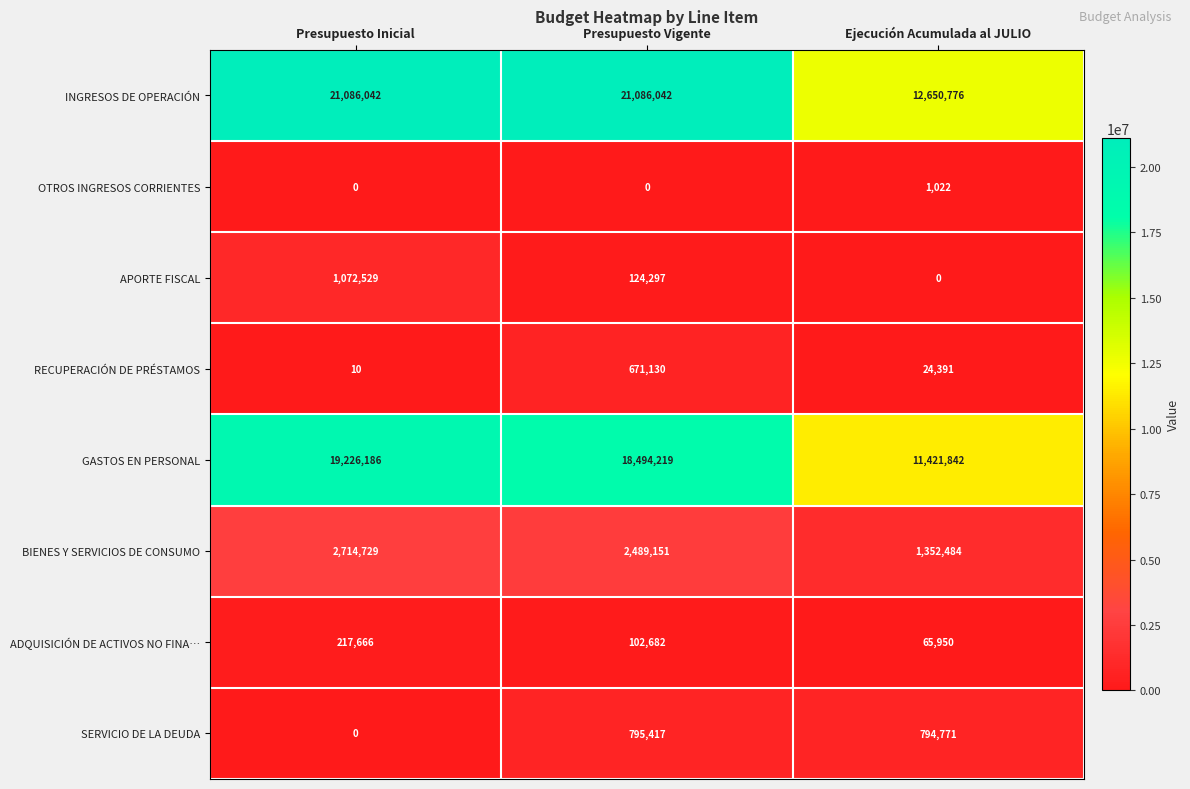

What is the maximum value shown in the chart?

21086042